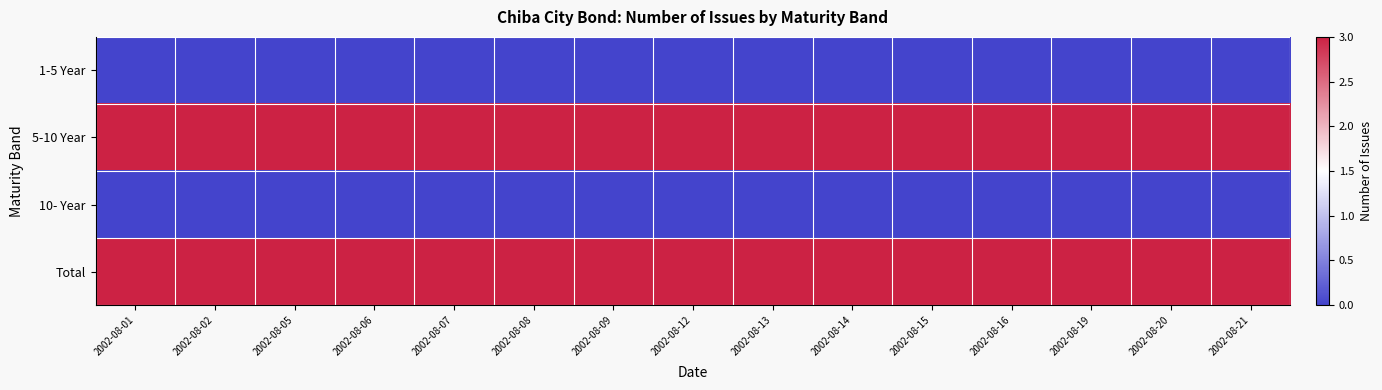

List the series in order of their peak value, lowest first.

1-5 Year, 10- Year, 5-10 Year, Total